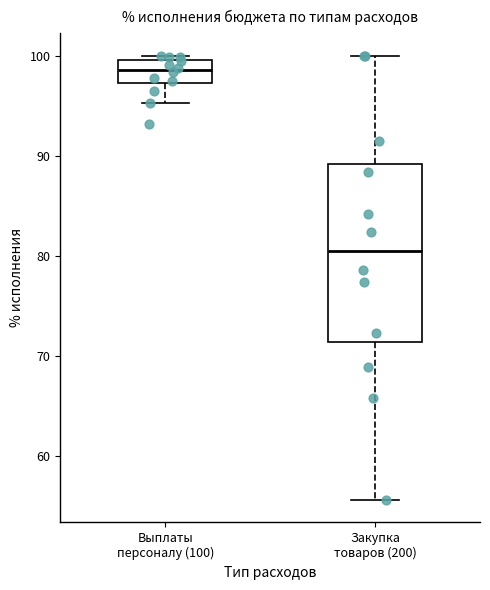

Reading left to right, transcribe this box plot: for each box, give where its median line is, the range the box spans, and where its two whiskers end, as read against the y-axis. The values are not printed on the chart, so give them approximately, as read against the axis.

Выплаты персоналу (100): median 99, box 97 to 100, whiskers 95 to 100 (just above the box's upper edge)
Закупка товаров (200): median 81, box 71 to 89, whiskers 56 to 100